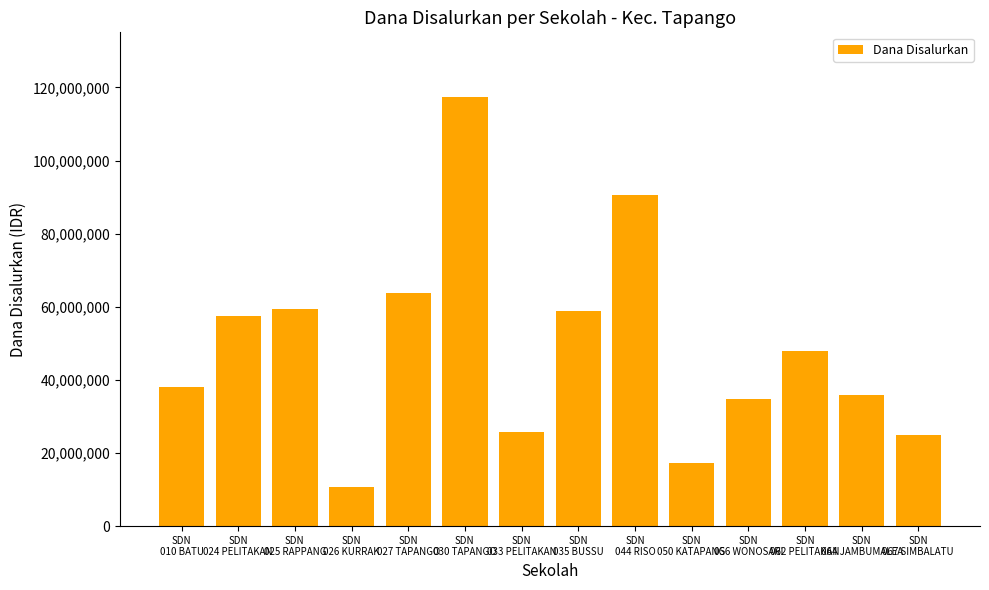

What is the difference between the maximum and minimum values?

106650000